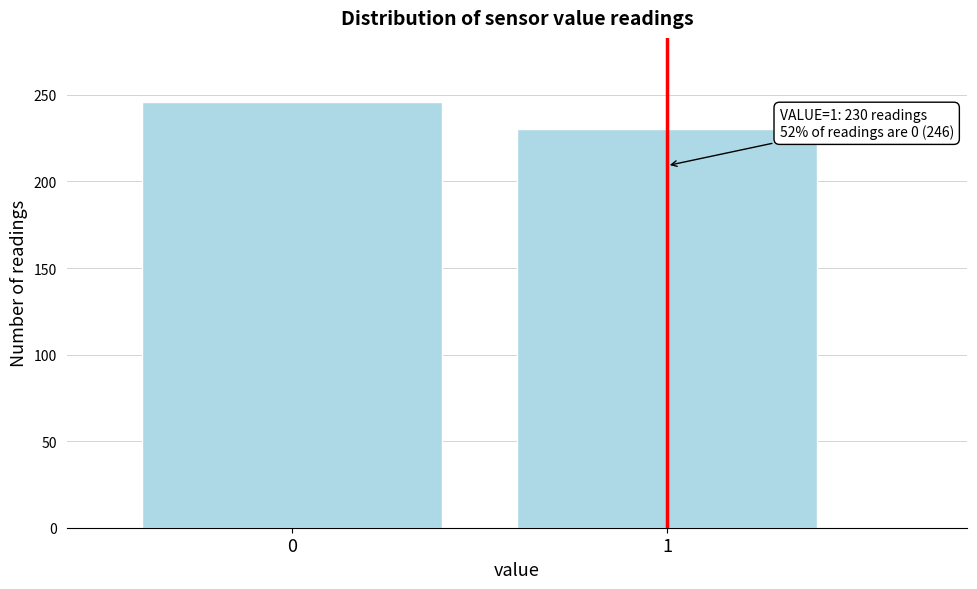

Reading left to right, what are all the values shown in this chart?

246	230